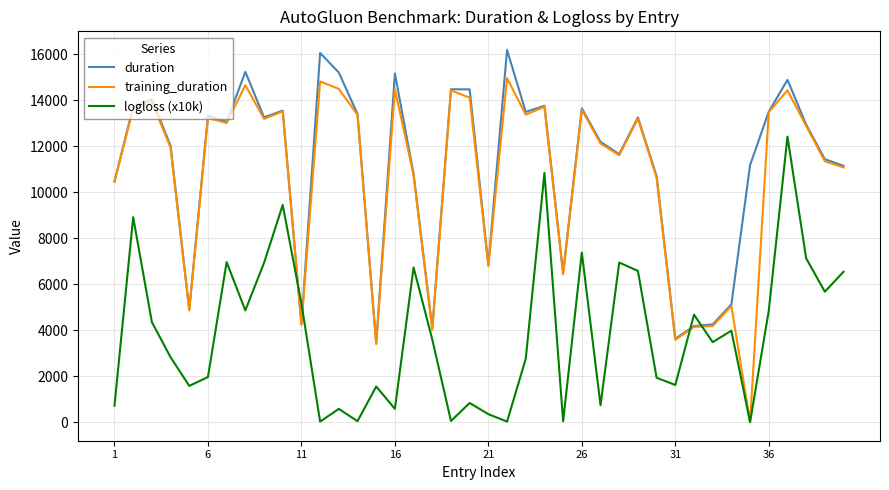

List the series in order of their peak value, highest first.

duration, training_duration, logloss (x10k)